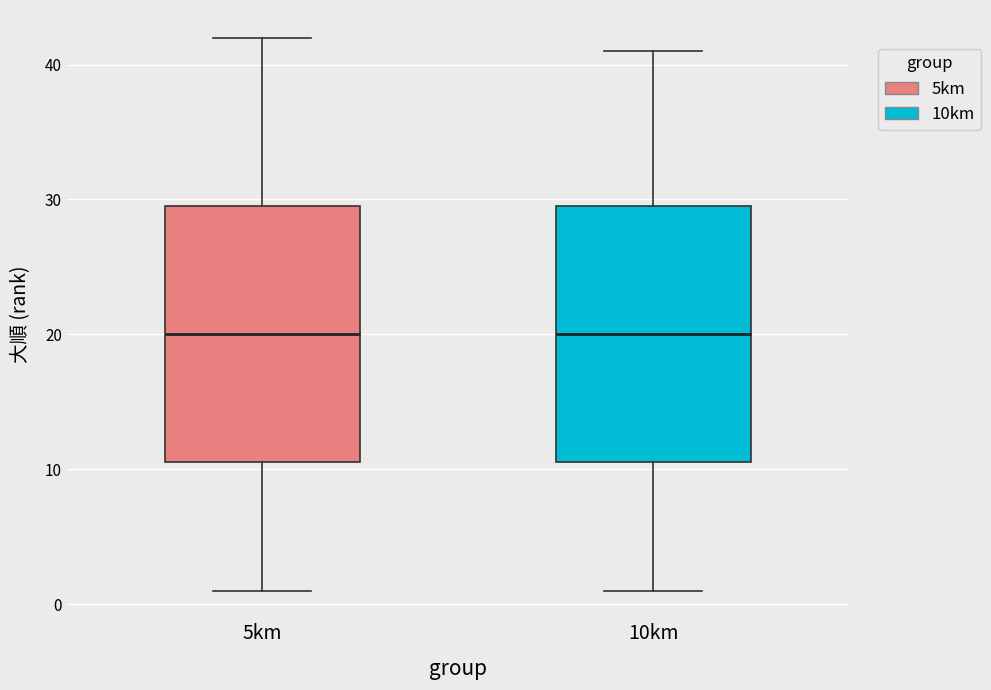

Reading left to right, read every box against the y-axis: the position of its median line, the range the box covers, and the ends of its whiskers. The values are not printed on the chart, so give them approximately, as read against the axis.

5km: median 20, box 11 to 30, whiskers 1 to 42
10km: median 20, box 11 to 30, whiskers 1 to 41